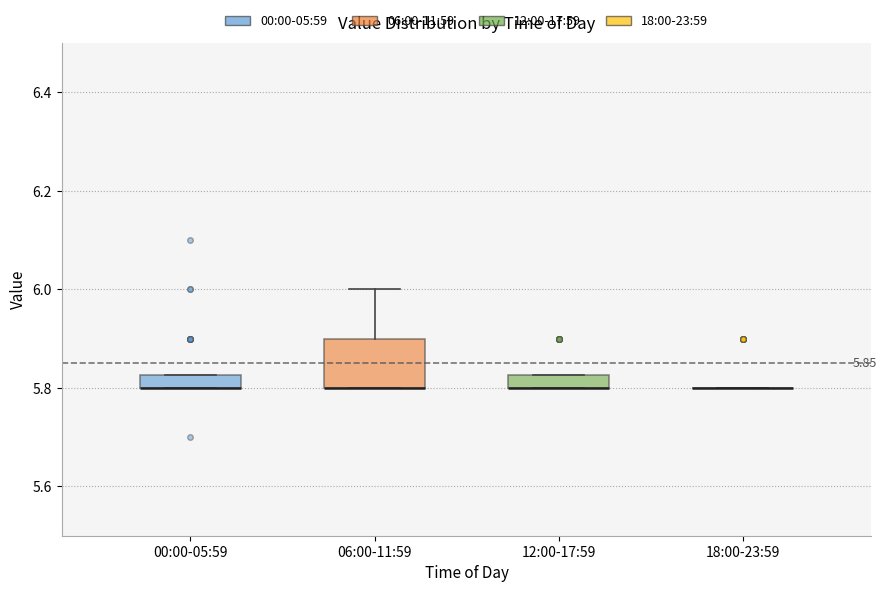

Comparing the boxes themselves (not the whiskers), which one is the tallest?

06:00-11:59